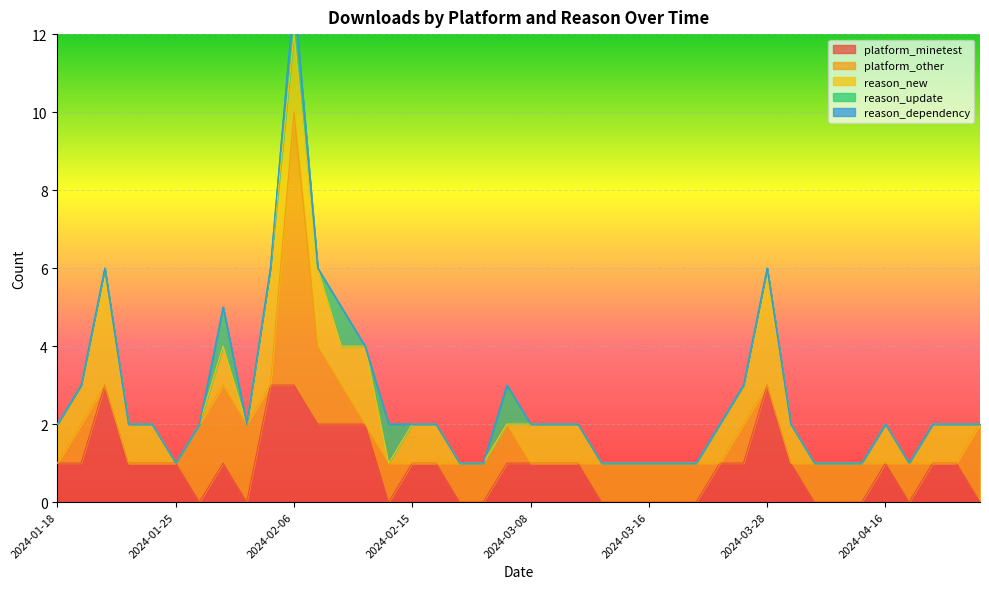

Where is the first local minimum for platform_minetest?

2024-01-31